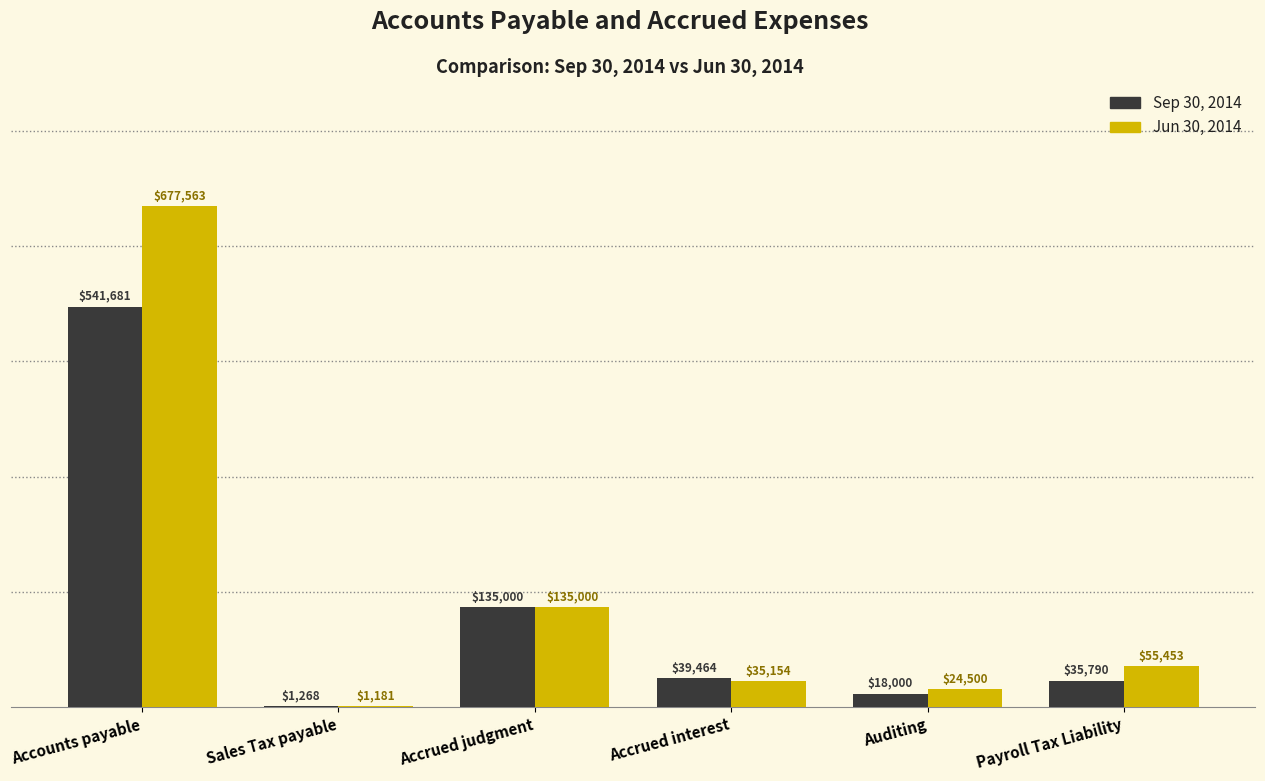

How many distinct data groups are displayed?

2